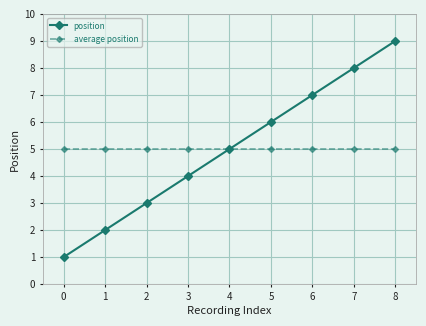

The value of position at 5 is 6. True or false?

True